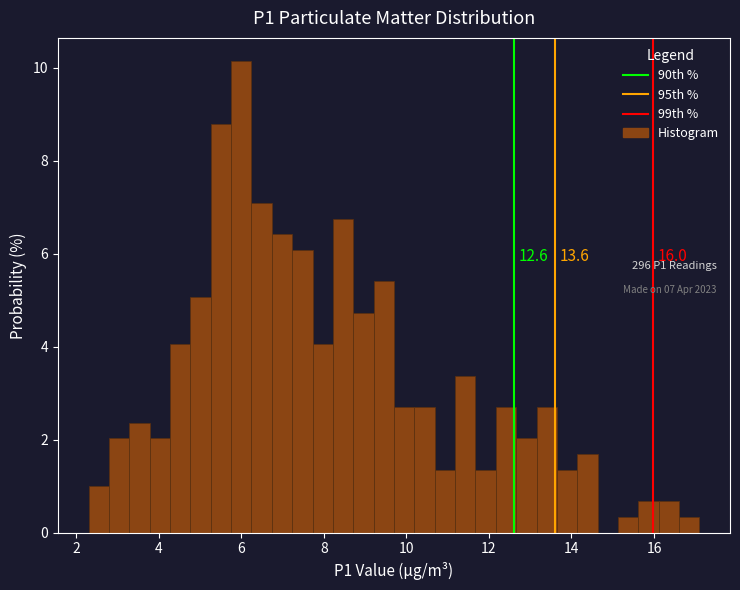

Read against the x-axis, roughly where is the centre of the tallest bar?

6.0